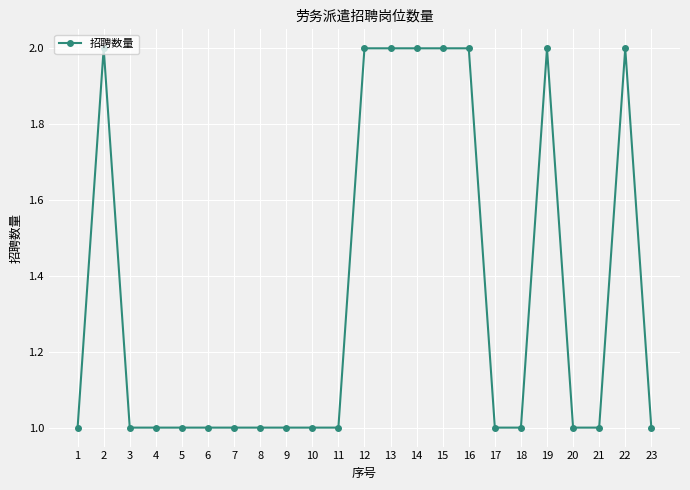

Count the number of categories in the chart.

23